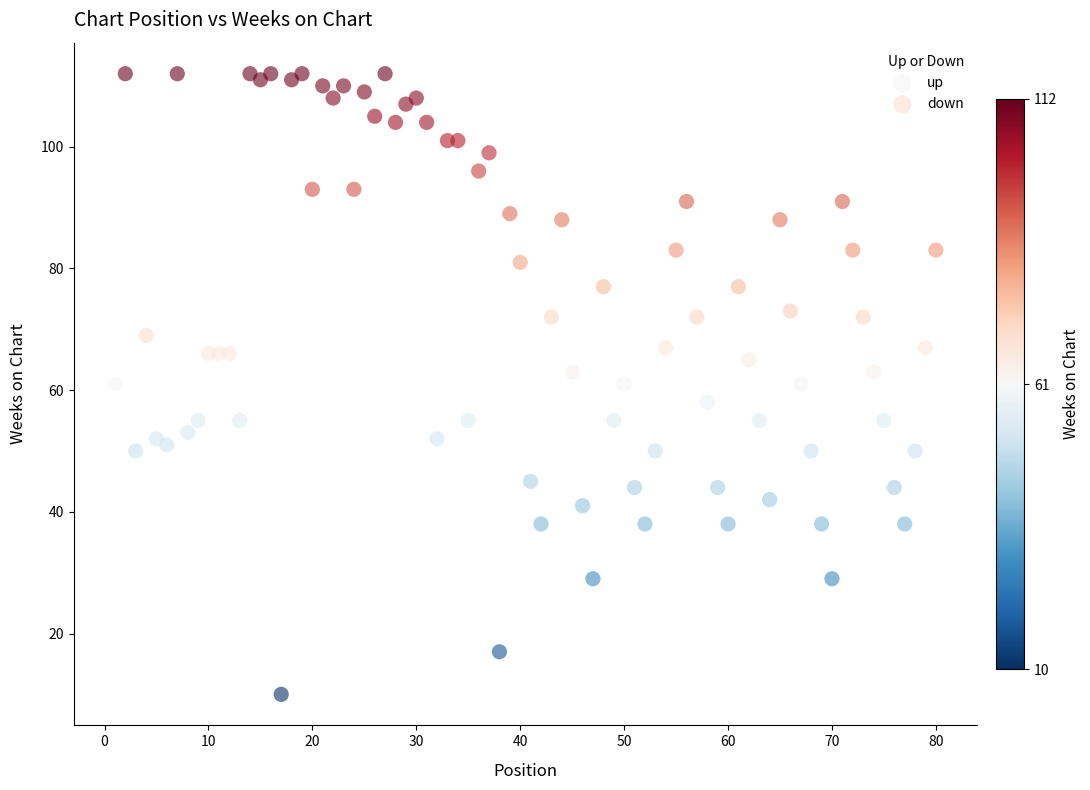

Which series reaches the minimum Y coordinate?

up